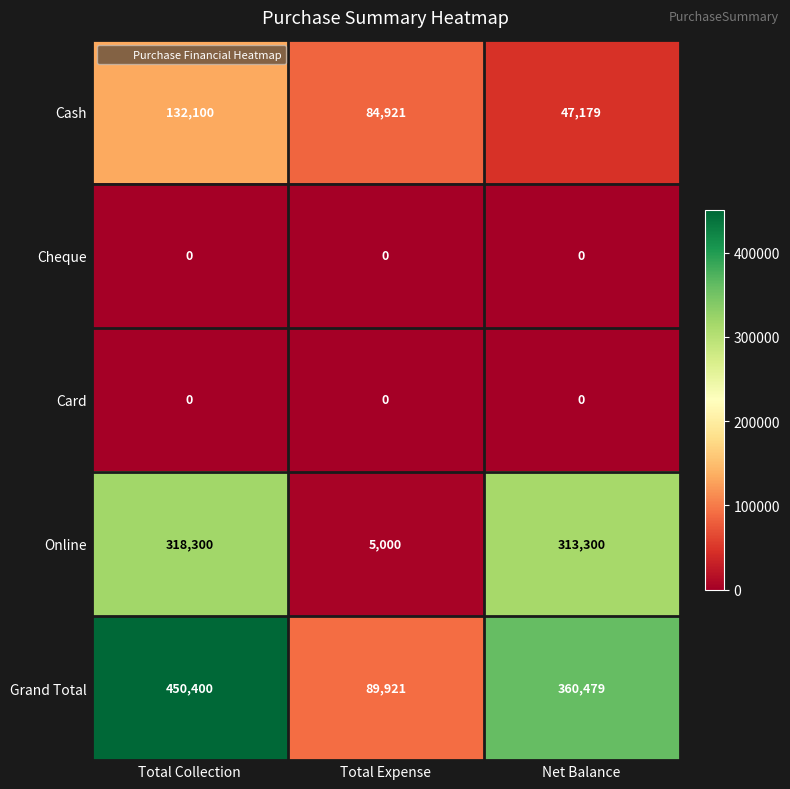

Which series has the widest spread of values?

Grand Total